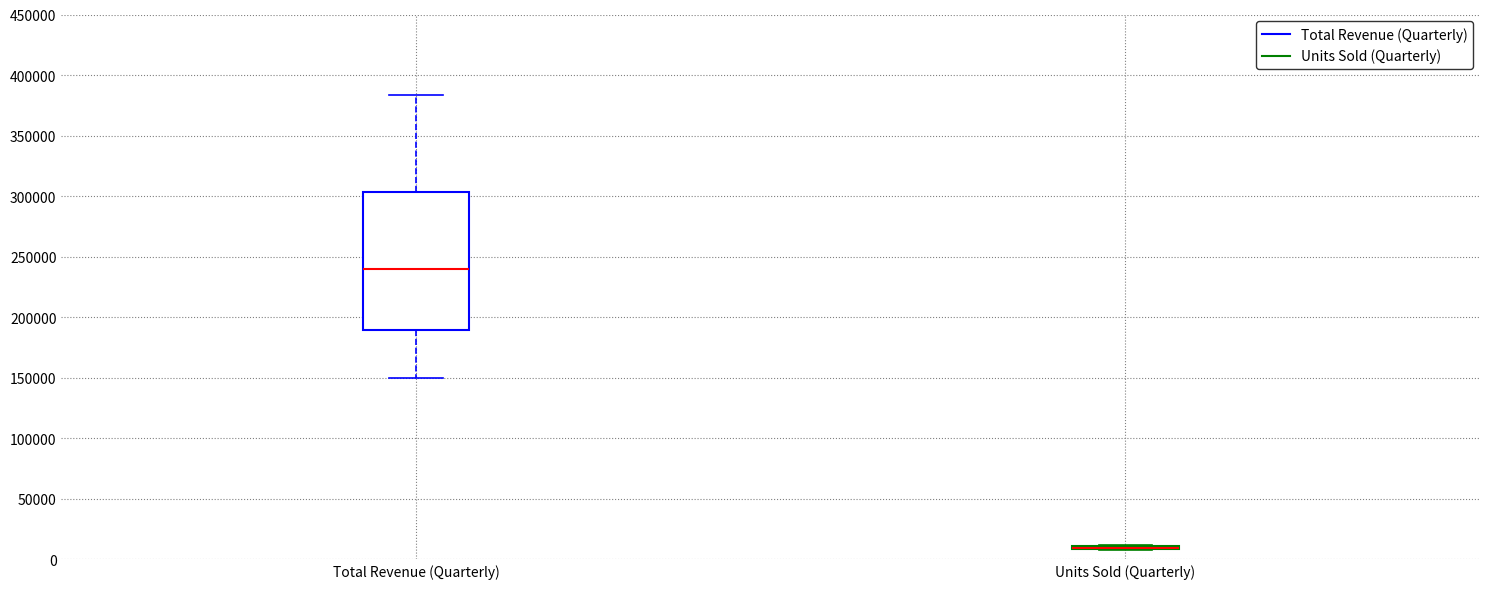

Reading left to right, transcribe this box plot: for each box, give where its median line is, the range the box spans, and where its two whiskers end, as read against the y-axis. The values are not printed on the chart, so give them approximately, as read against the axis.

Total Revenue (Quarterly): median 240000, box 190000 to 305000, whiskers 150000 to 385000
Units Sold (Quarterly): box collapsed to a line at 10000, whiskers 10000 to 10000